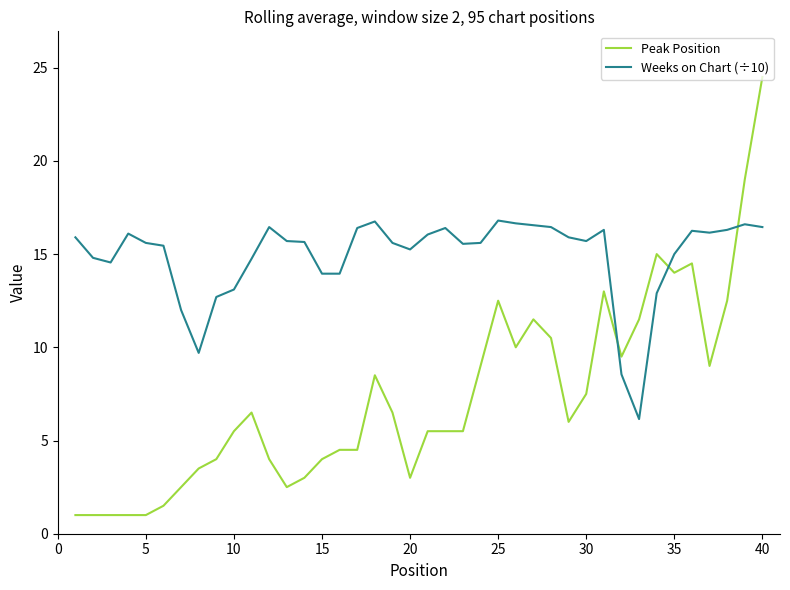

What is the difference between the maximum and minimum values in the Peak Position series?

23.5